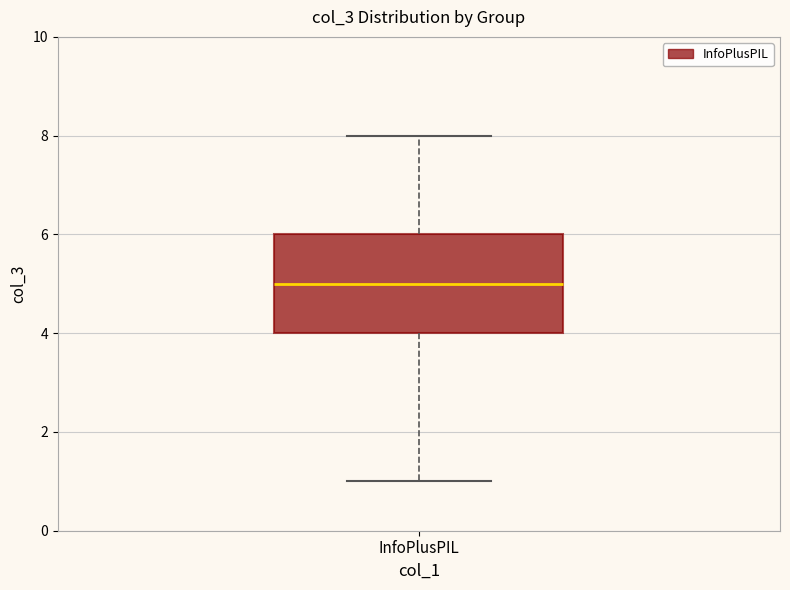

Read this box plot against the y-axis: the position of the median line, the range covered by the box, and the ends of both whiskers. The values are not printed on the chart, so give them approximately, as read against the axis.

median 5, box 4 to 6, whiskers 1 to 8